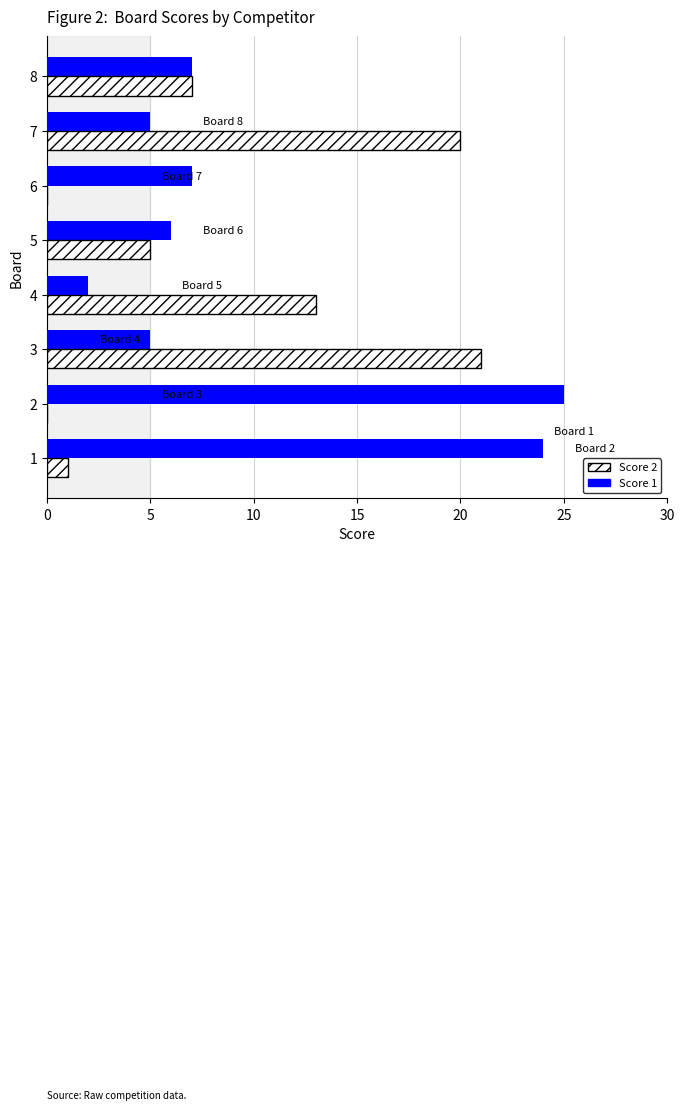

What is the sum of all Score 2 values?

67